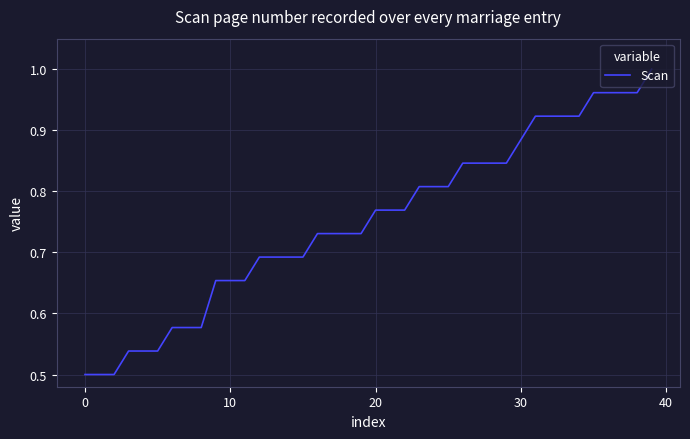

Reading right to left, transcribe all the data shown in this chart.

1.0	1.0	1.0	1.0	1.0	0.9	0.9	0.9	0.9	0.9	0.8	0.8	0.8	0.8	0.8	0.8	0.8	0.8	0.8	0.8	0.7	0.7	0.7	0.7	0.7	0.7	0.7	0.7	0.7	0.7	0.7	0.6	0.6	0.6	0.5	0.5	0.5	0.5	0.5	0.5